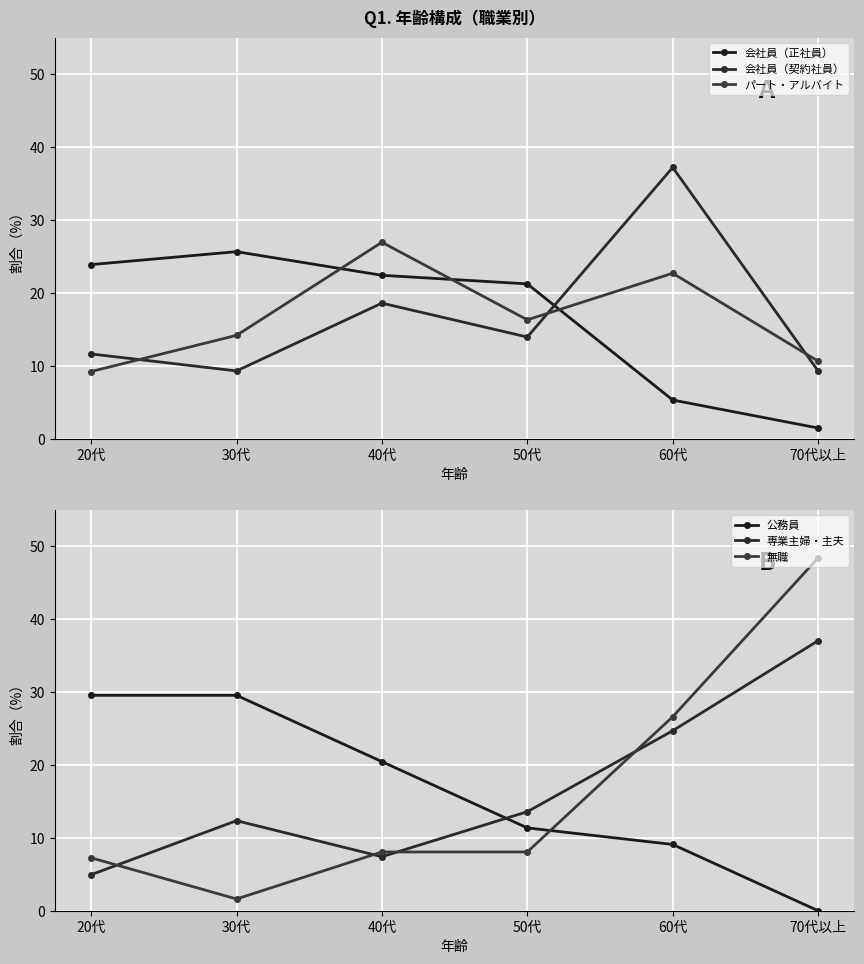

What is the lowest value of the 専業主婦・主夫 series?

4.9